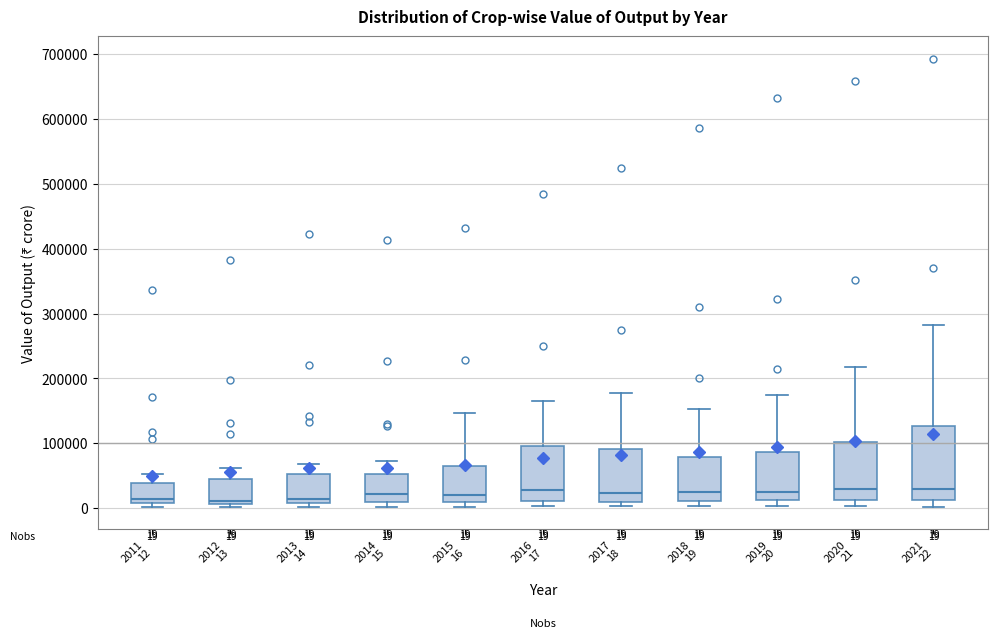

Which box is the tallest, from its lower edge to its upper edge?

2021 22